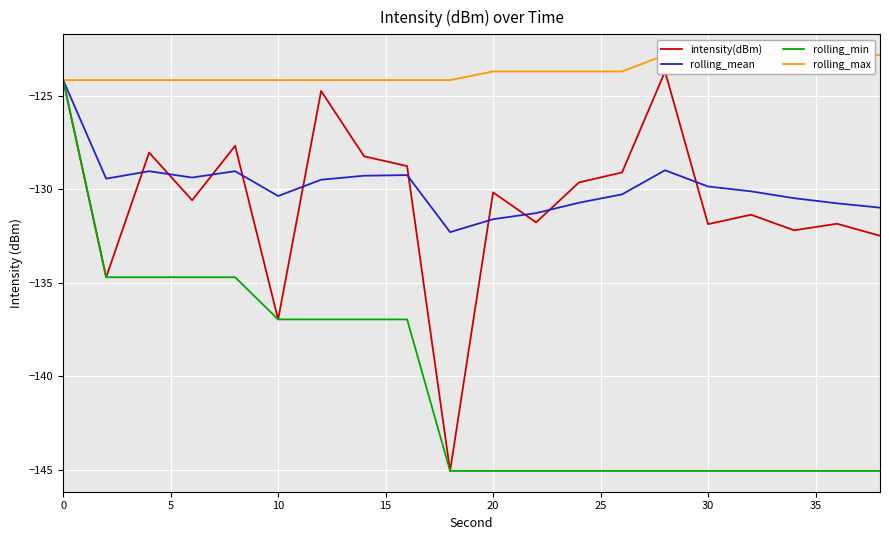

What is the difference between the maximum and second lowest values in the rolling_max series?

1.3